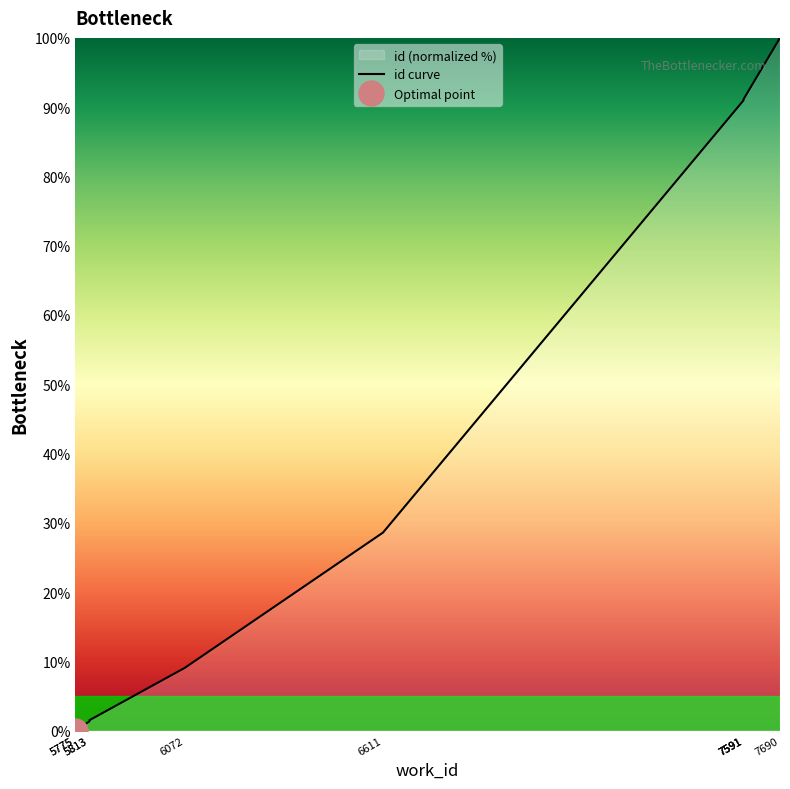

What is the sum of the values at 5813 and 6072?

10.5